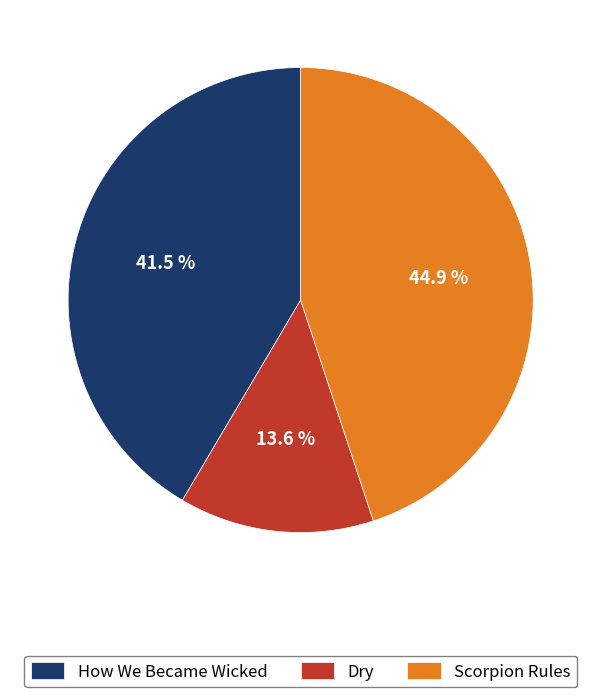

Approximately how many times larger is the value at How We Became Wicked compared to Scorpion Rules?

0.9